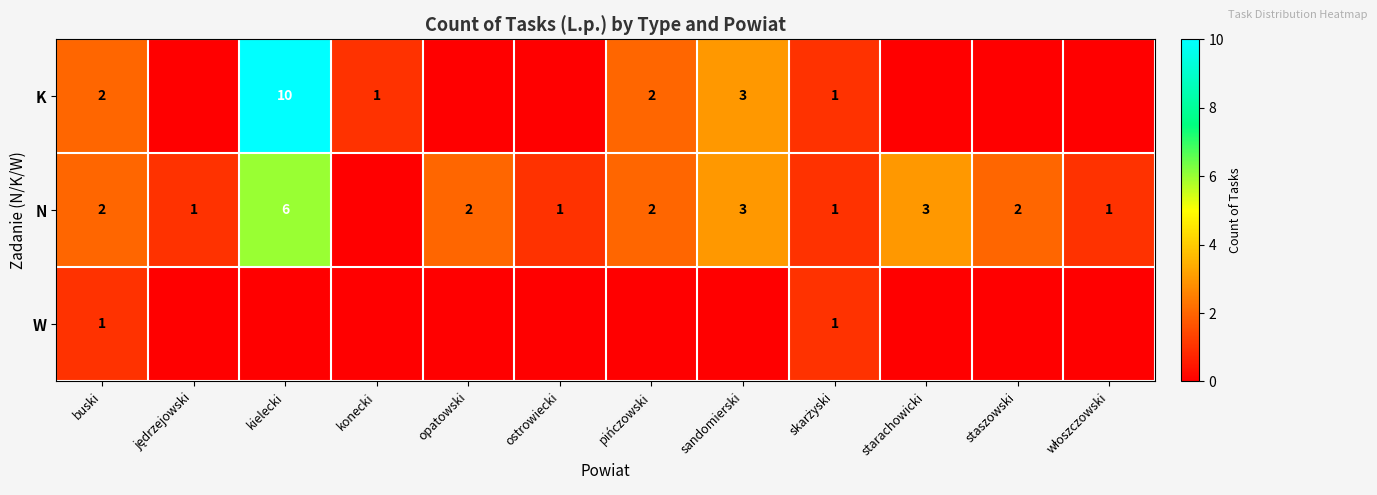

The K series shows 3 at pińczowski. True or false?

False